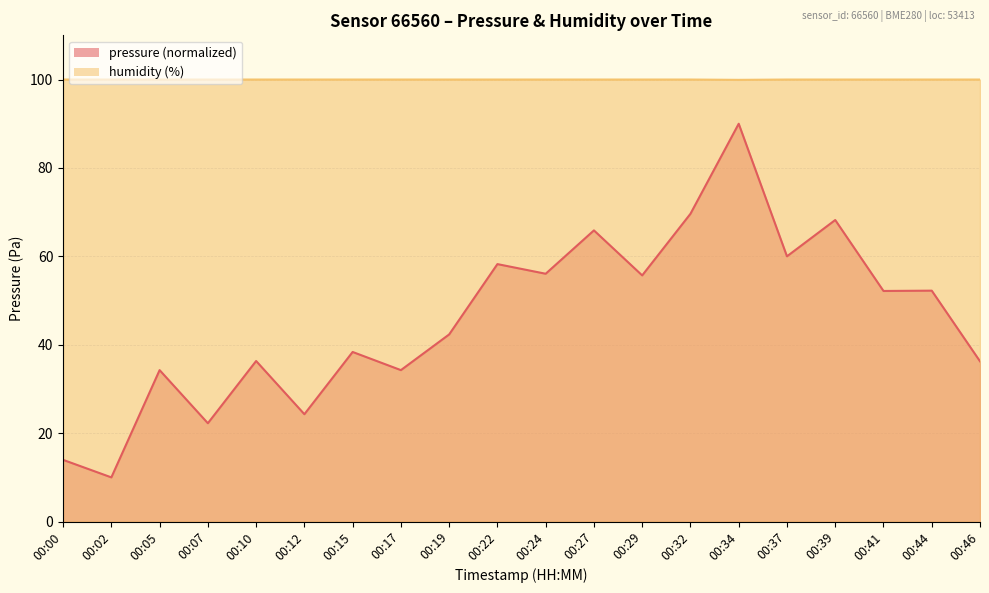

True or false: humidity has a value of 100.0 at 00:10.

True